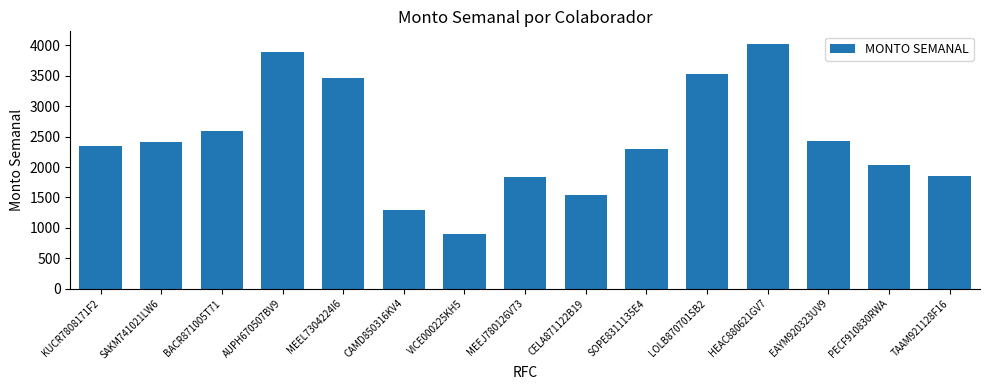

Read the value at MEEJ780126V73.

1828.3